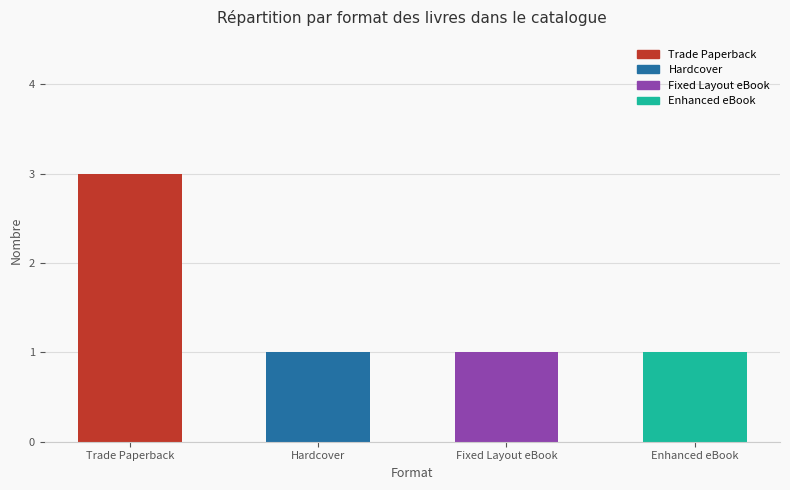

What is the value of the 4th bar from the left?

1